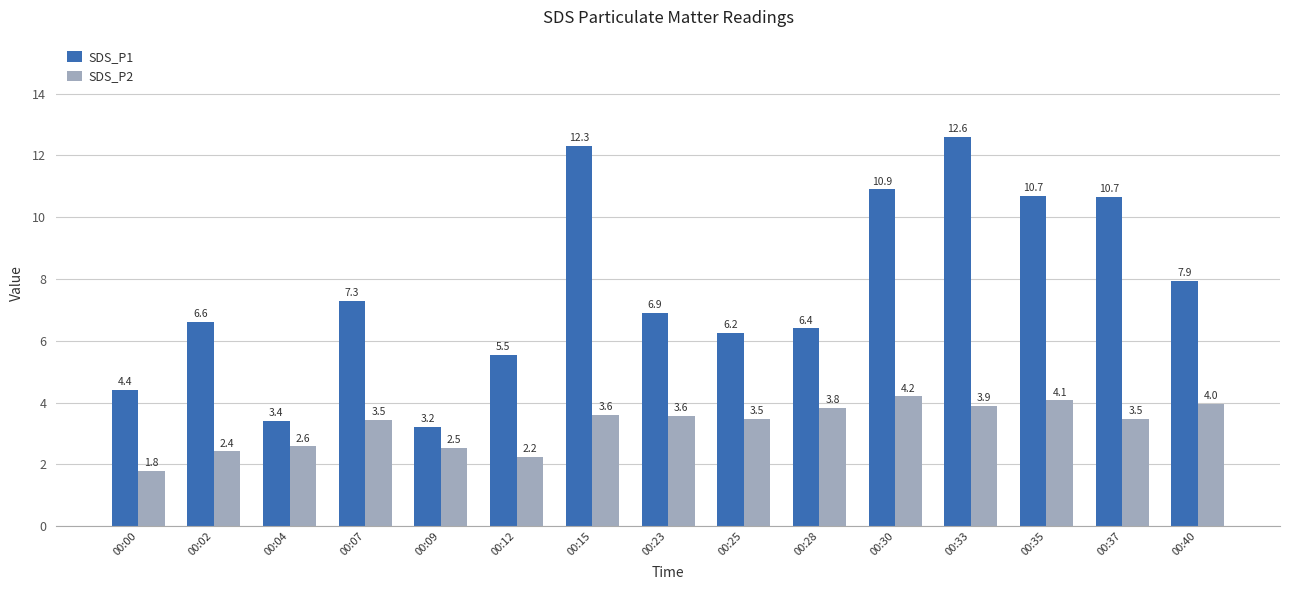

The value of SDS_P2 at 00:23 is 5.8. True or false?

False